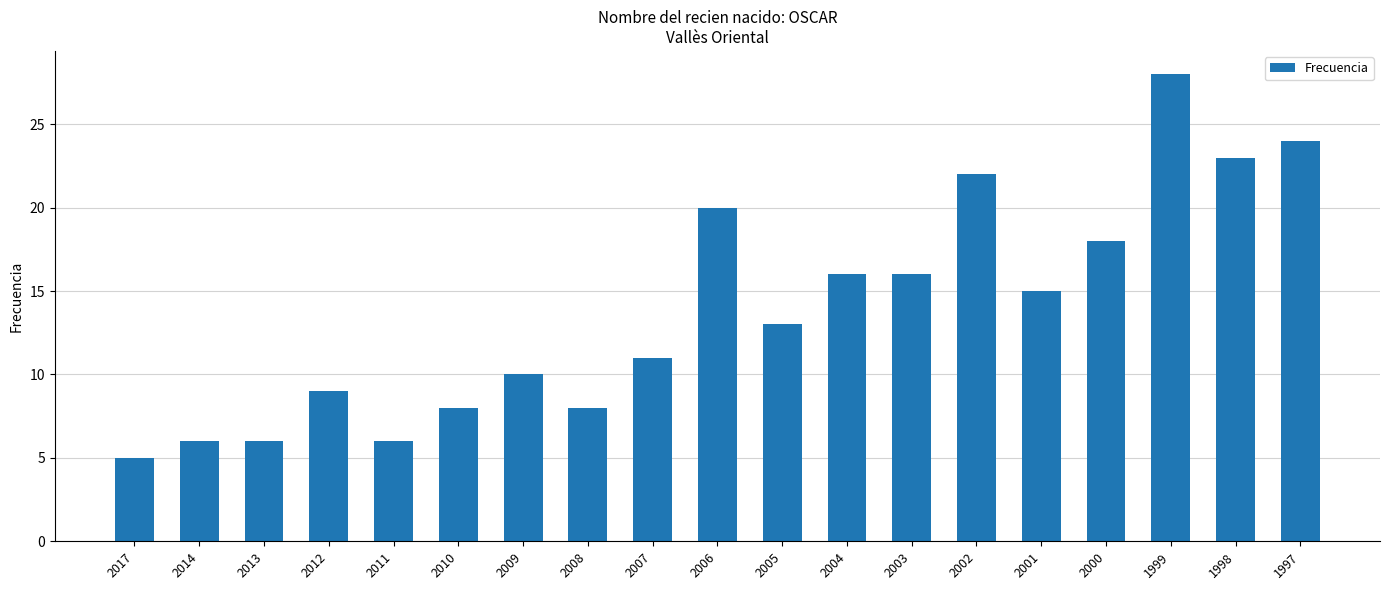

Which has a higher value, 1998 or 1999?

1999